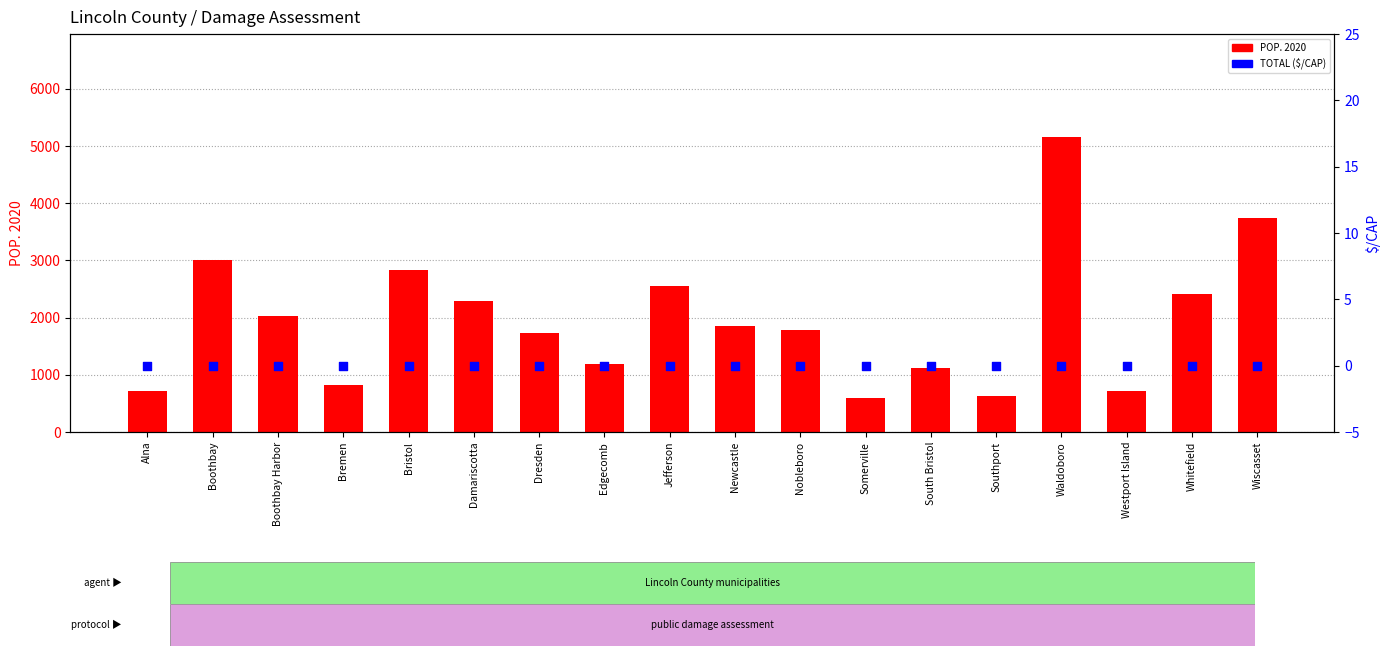

Which series contains the highest Y value?

POP. 2020